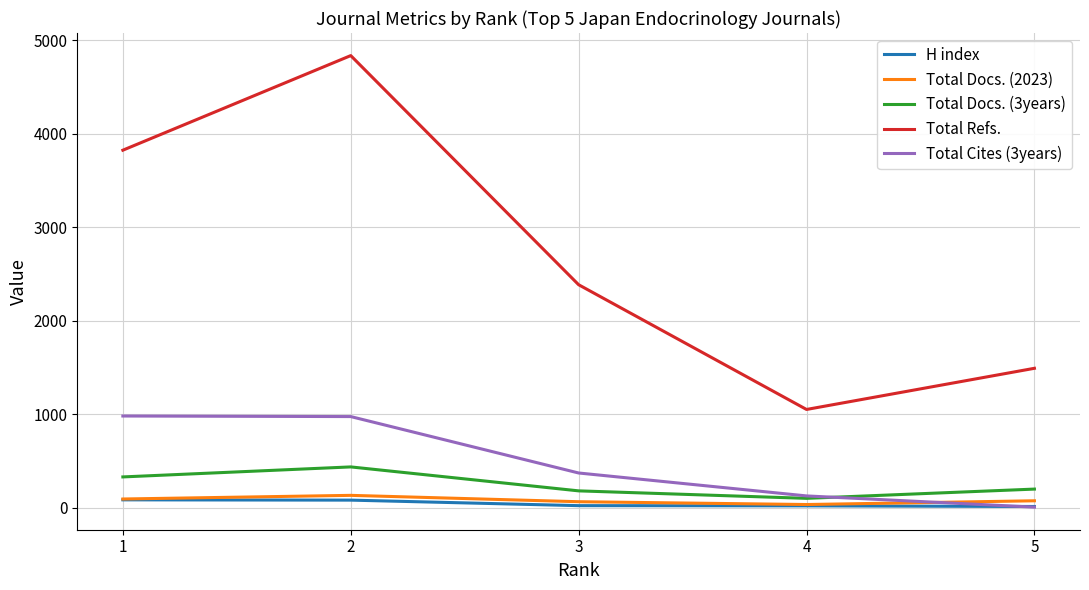

True or false: Total Cites (3years) and Total Refs. intersect in this chart.

False